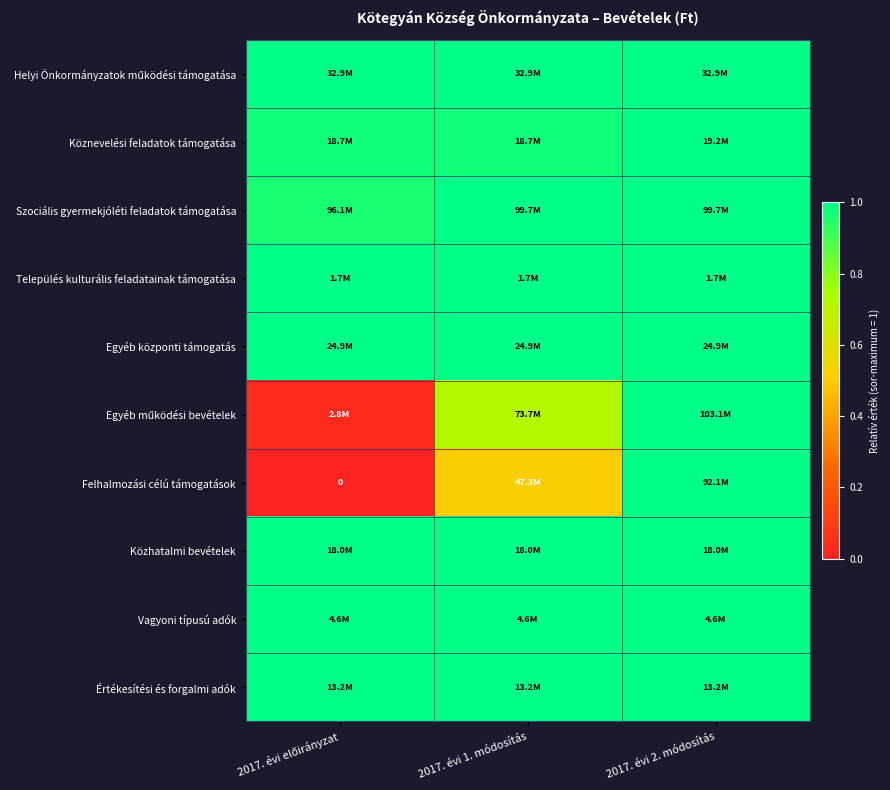

At which category does the chart reach its minimum across all series?

2017. évi előirányzat